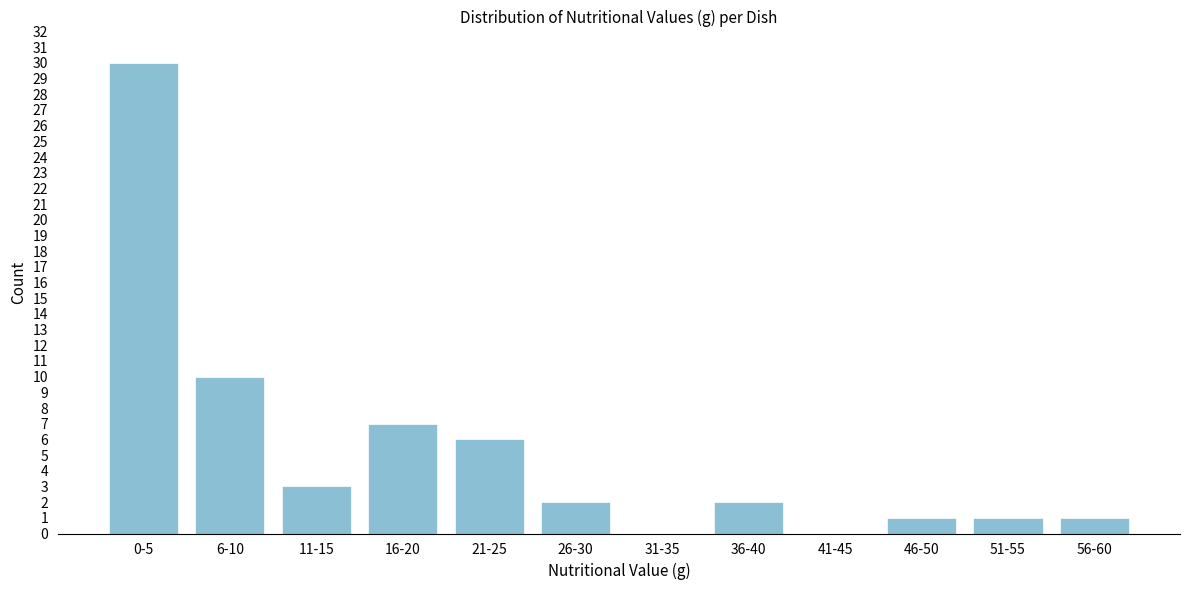

Reading left to right, what are all the values shown in this chart?

0-5=30	6-10=10	11-15=3	16-20=7	21-25=6	26-30=2	31-35=0	36-40=2	41-45=0	46-50=1	51-55=1	56-60=1